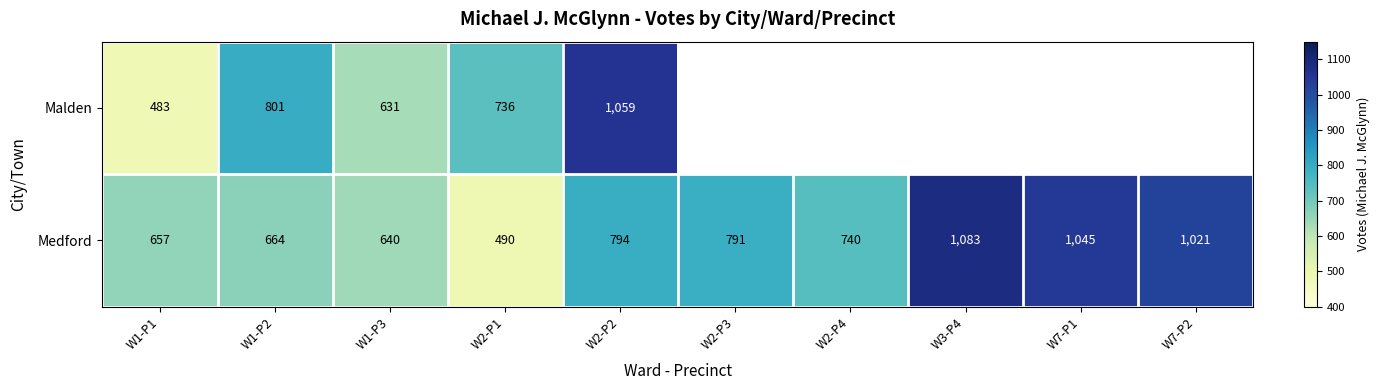

Where is Medford nearest to the value 786?

W2-P3